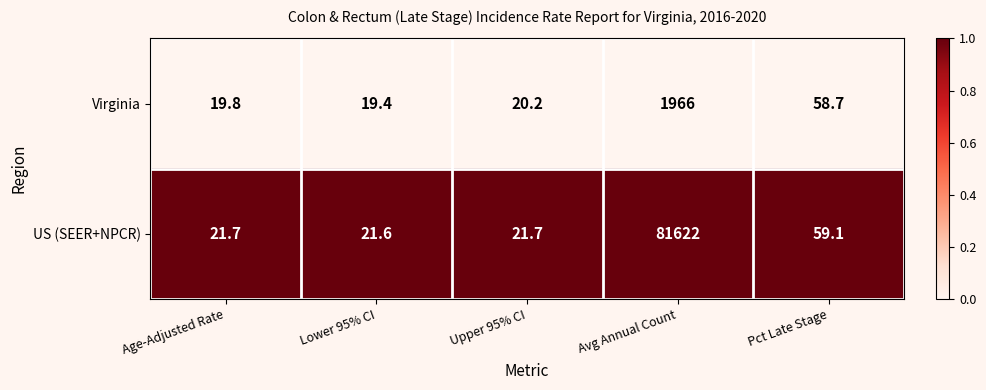

What is the maximum value shown in the chart?

81622.0